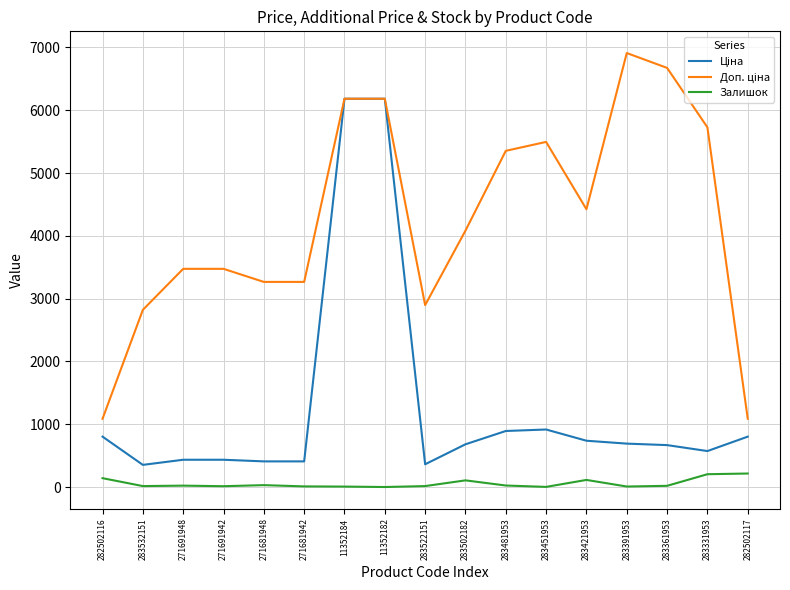

What is the maximum value for Залишок?

215.0